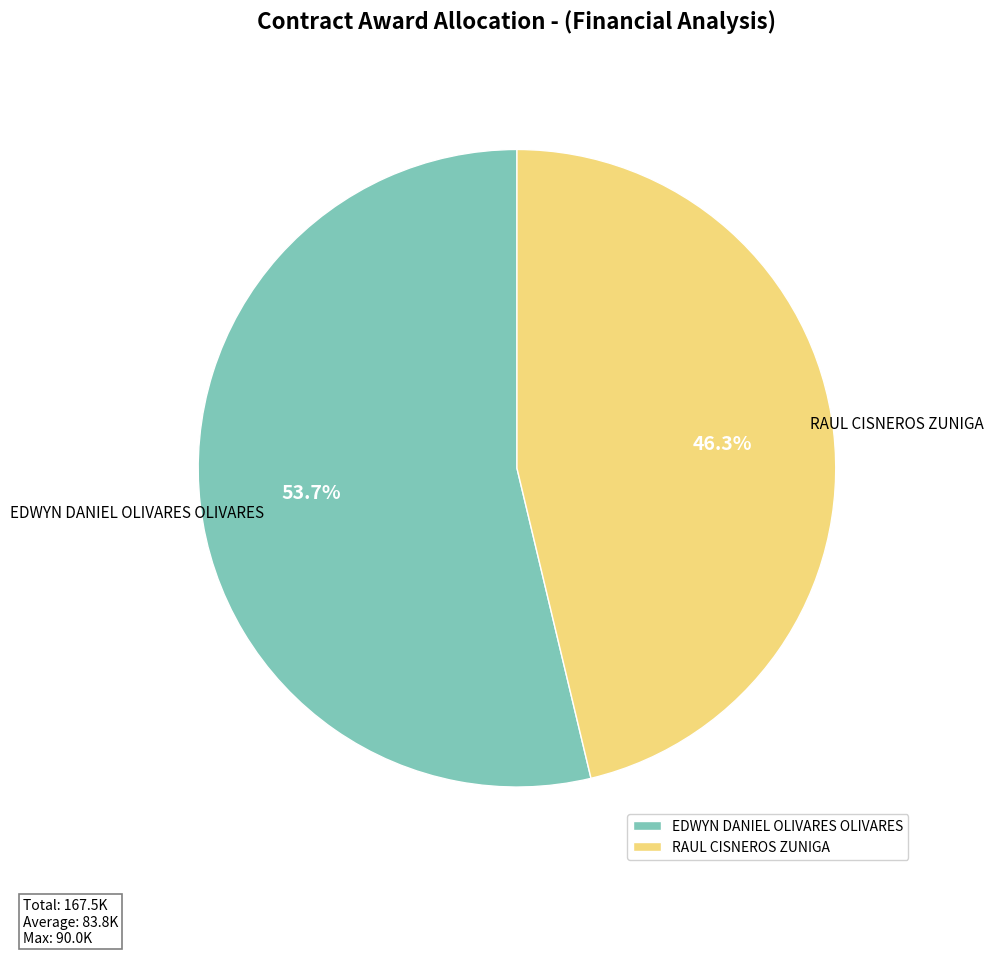

To the nearest percent, what is the average slice percentage?

50%